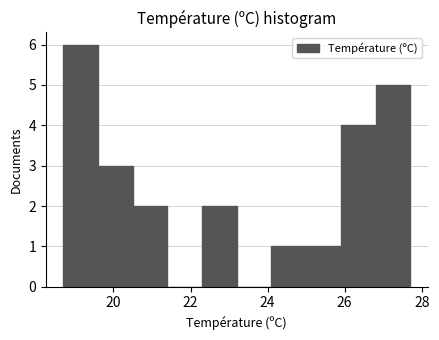

Which range on the x-axis has the tallest bar?

18.7 to 19.6